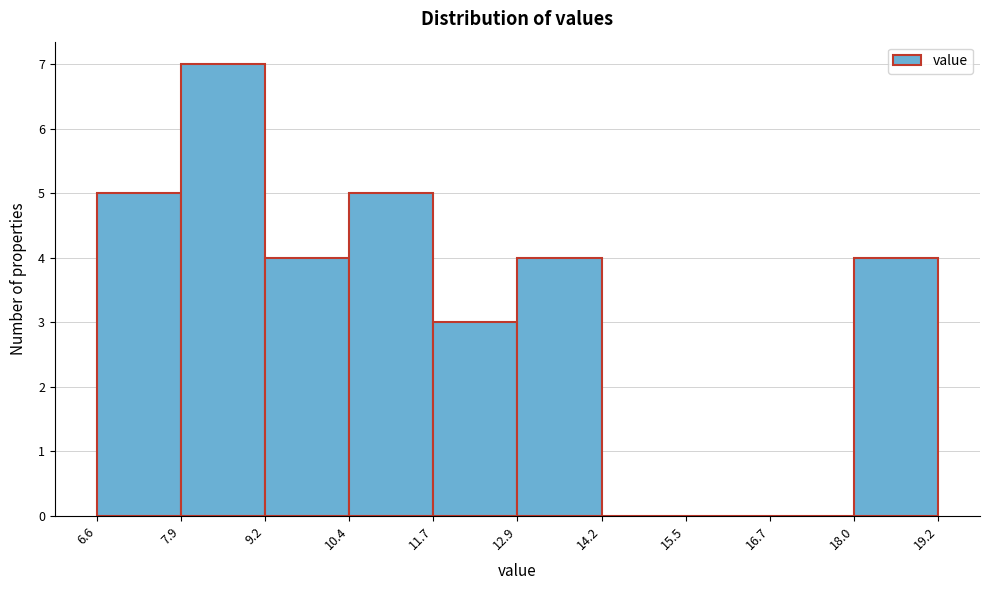

Reading left to right, transcribe this chart: for each bar, give the range it covers on the x-axis and its height. The values are not printed on the chart, so give them approximately, as read against the axis.

6.6 to 7.9: 5
7.9 to 9.2: 7
9.2 to 10.4: 4
10.4 to 11.7: 5
11.7 to 12.9: 3
12.9 to 14.2: 4
14.2 to 15.5: 0
15.5 to 16.7: 0
16.7 to 18.0: 0
18.0 to 19.2: 4